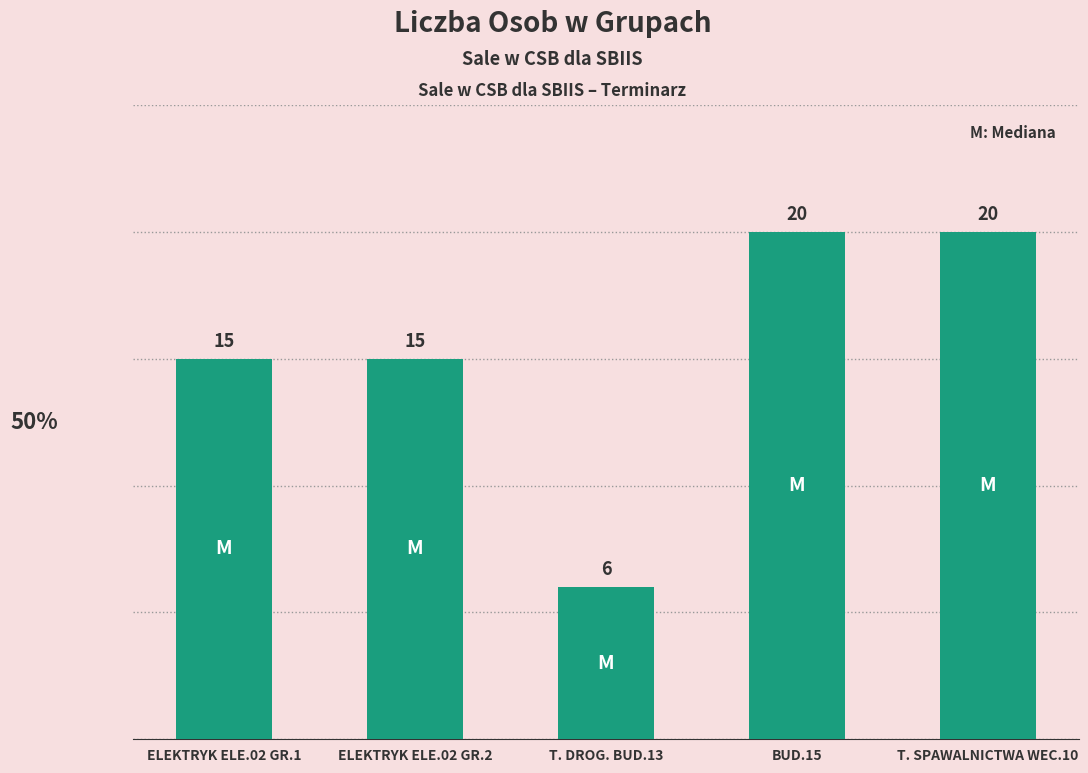

What is the sum of the values at ELEKTRYK ELE.02 GR.1 and ELEKTRYK ELE.02 GR.2?

30